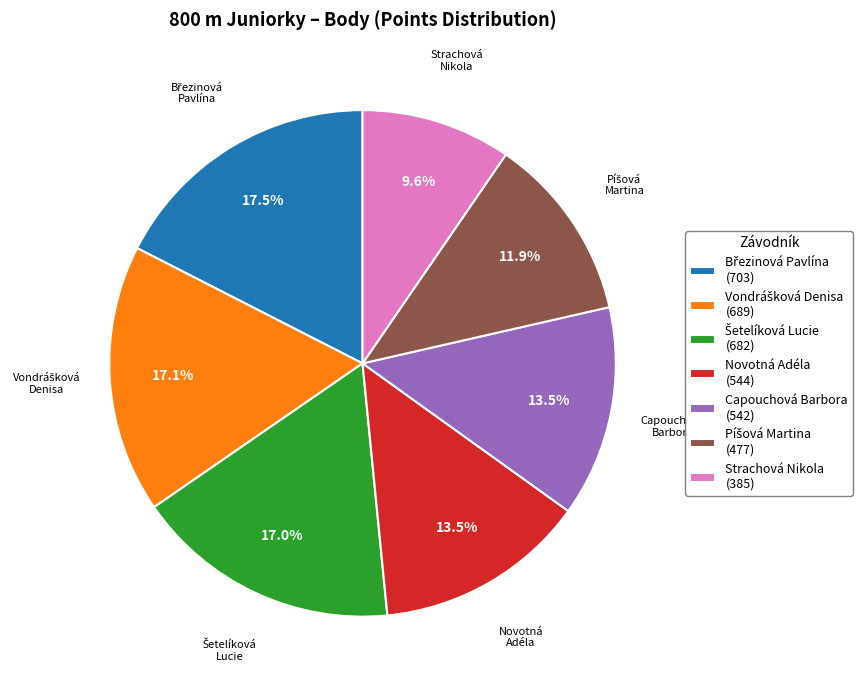

Between Capouchová Barbora (542) and Strachová Nikola (385), which is larger?

Capouchová Barbora (542)